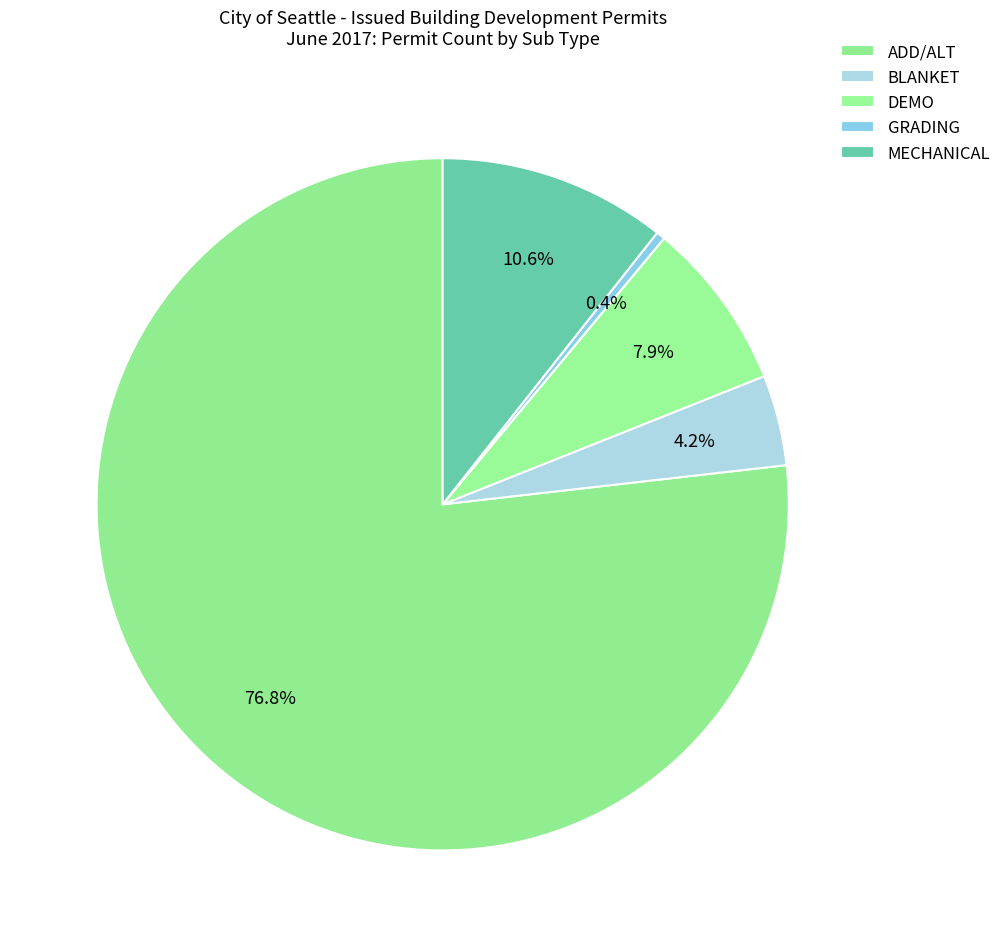

How many segments does this pie chart have?

5